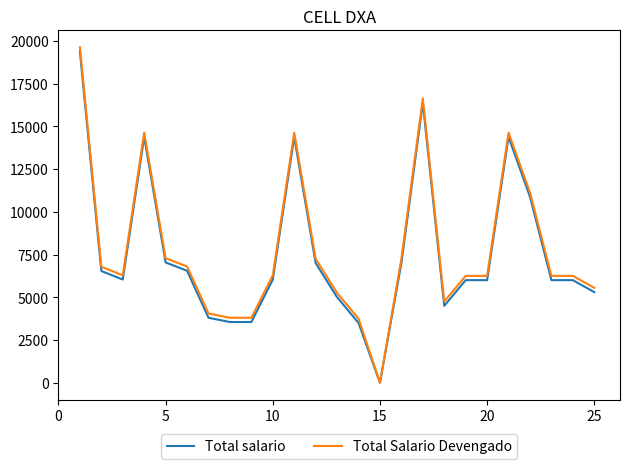

True or false: Total salario has more than 2 points higher than both neighbors.

True